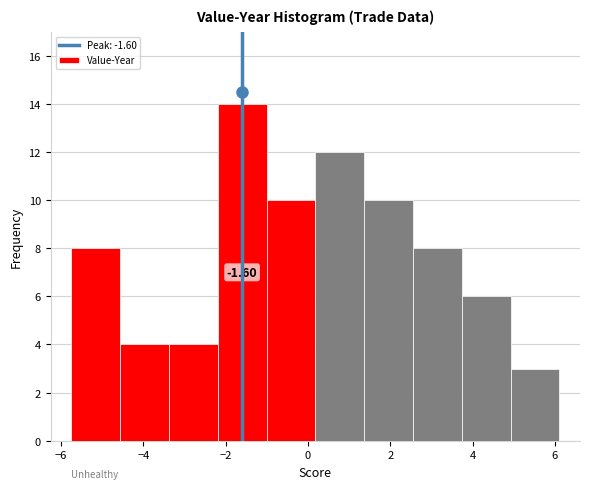

Which range on the x-axis has the tallest bar?

-2.2 to -1.0